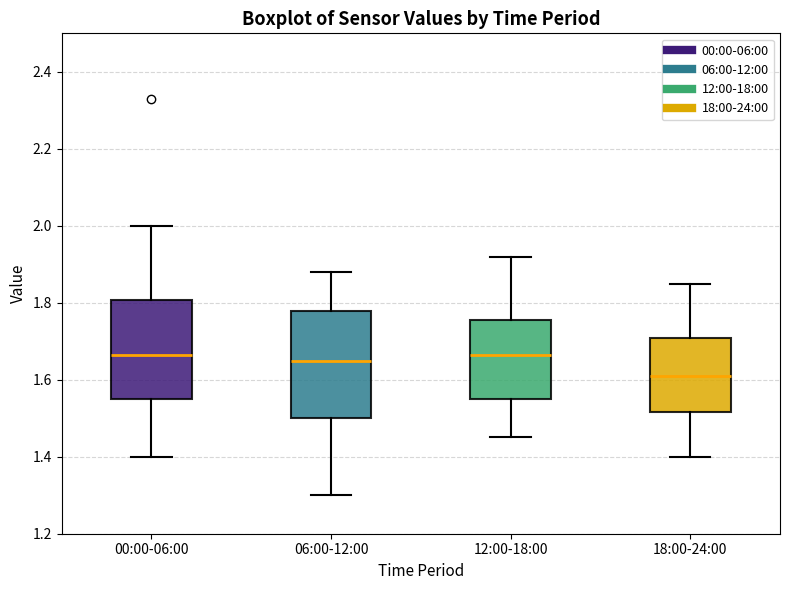

Which box is the tallest, from its lower edge to its upper edge?

06:00-12:00